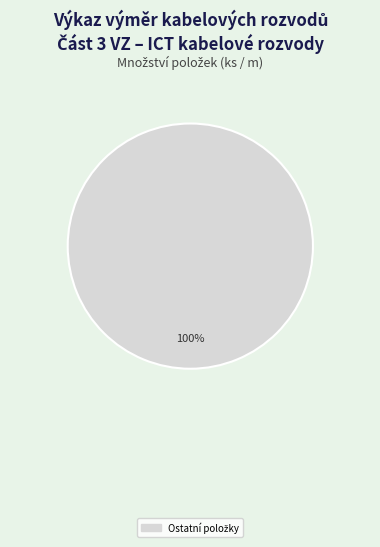

Count the number of slices in the pie.

1